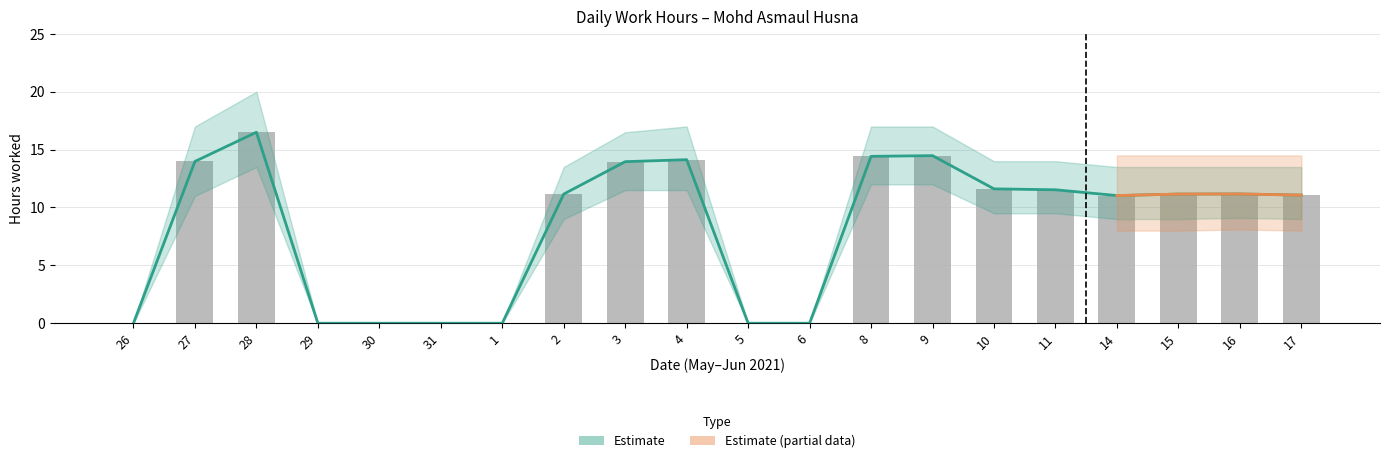

Reading right to left, what are all the values shown in this chart?

11.1	11.2	11.2	11.0	11.5	11.6	14.5	14.4	0.0	0.0	14.1	14.0	11.2	0.0	0.0	0.0	0.0	16.5	14.0	0.0